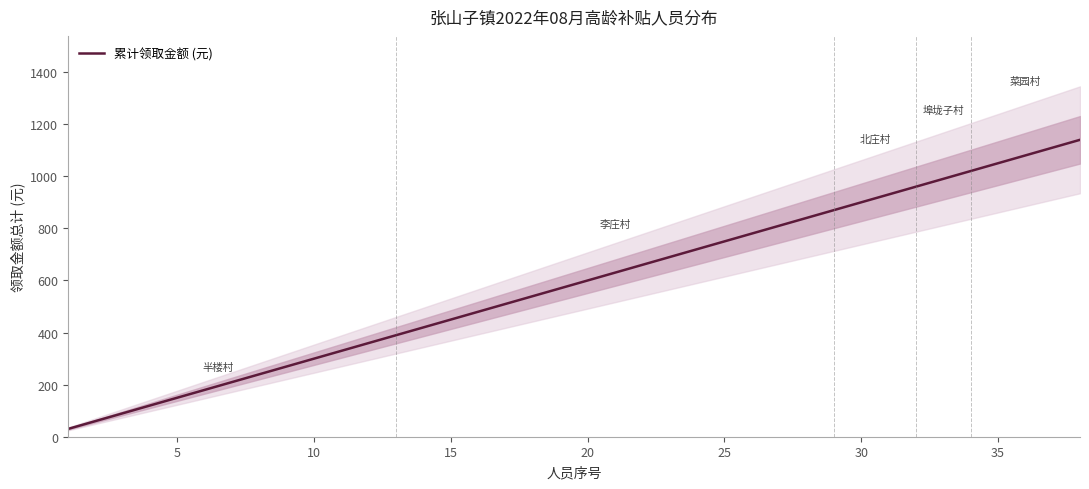

The value of 累计领取金额 (元) at 35 is 628. True or false?

False